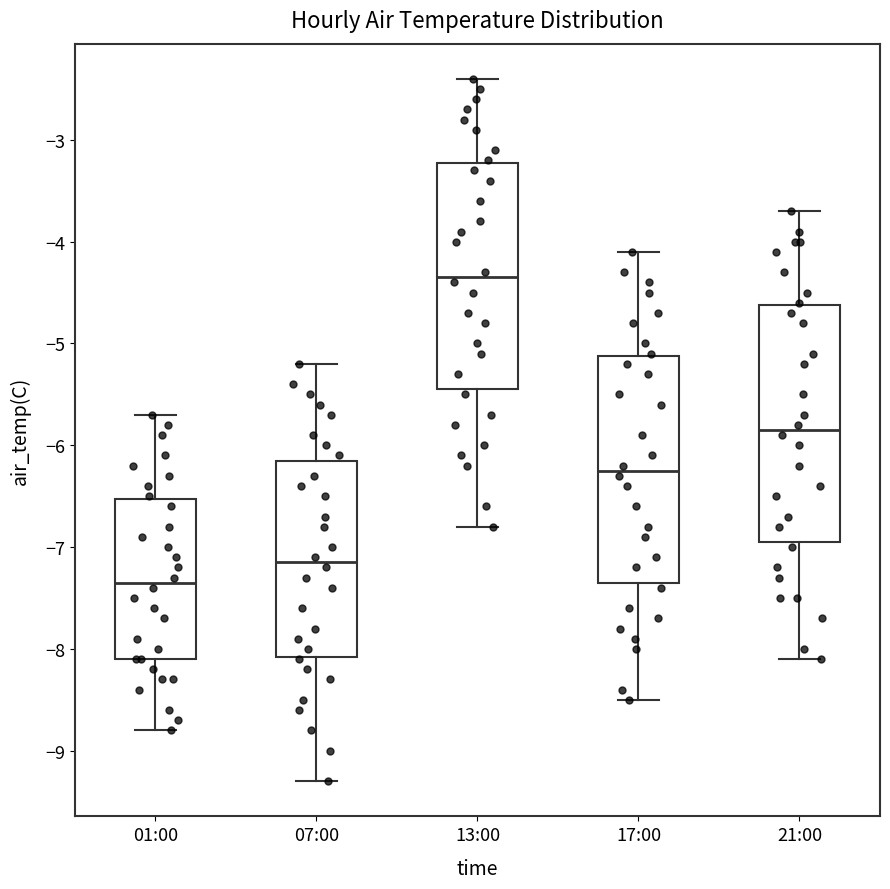

Where does the upper whisker of the box for 07:00 end on the y-axis? The values are not printed on the chart, so give them approximately, as read against the axis.

-5.2